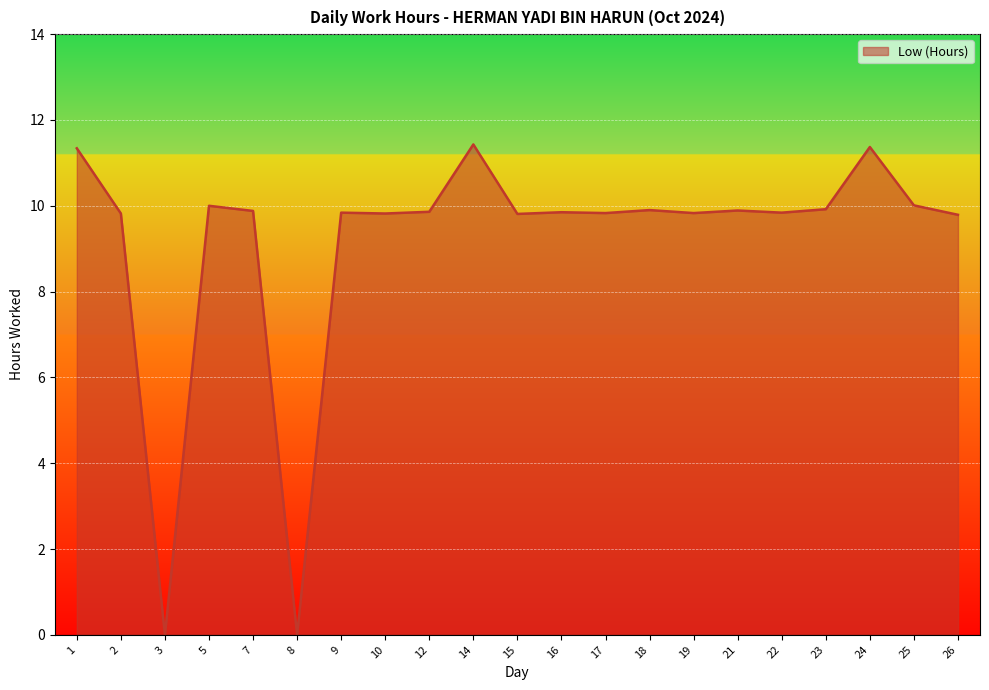

Approximately how many times larger is the value at 10 compared to 7?

1.0